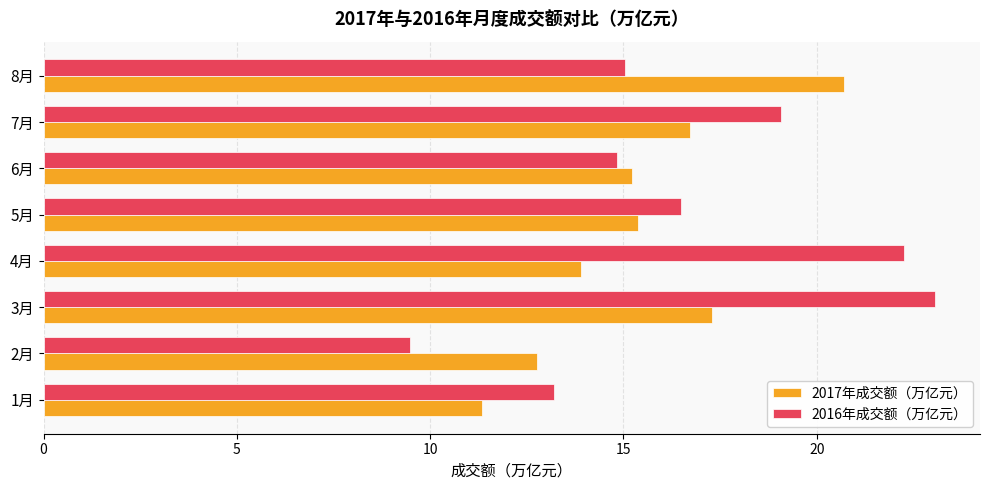

Which series has the widest spread of values?

2016年成交额（万亿元）